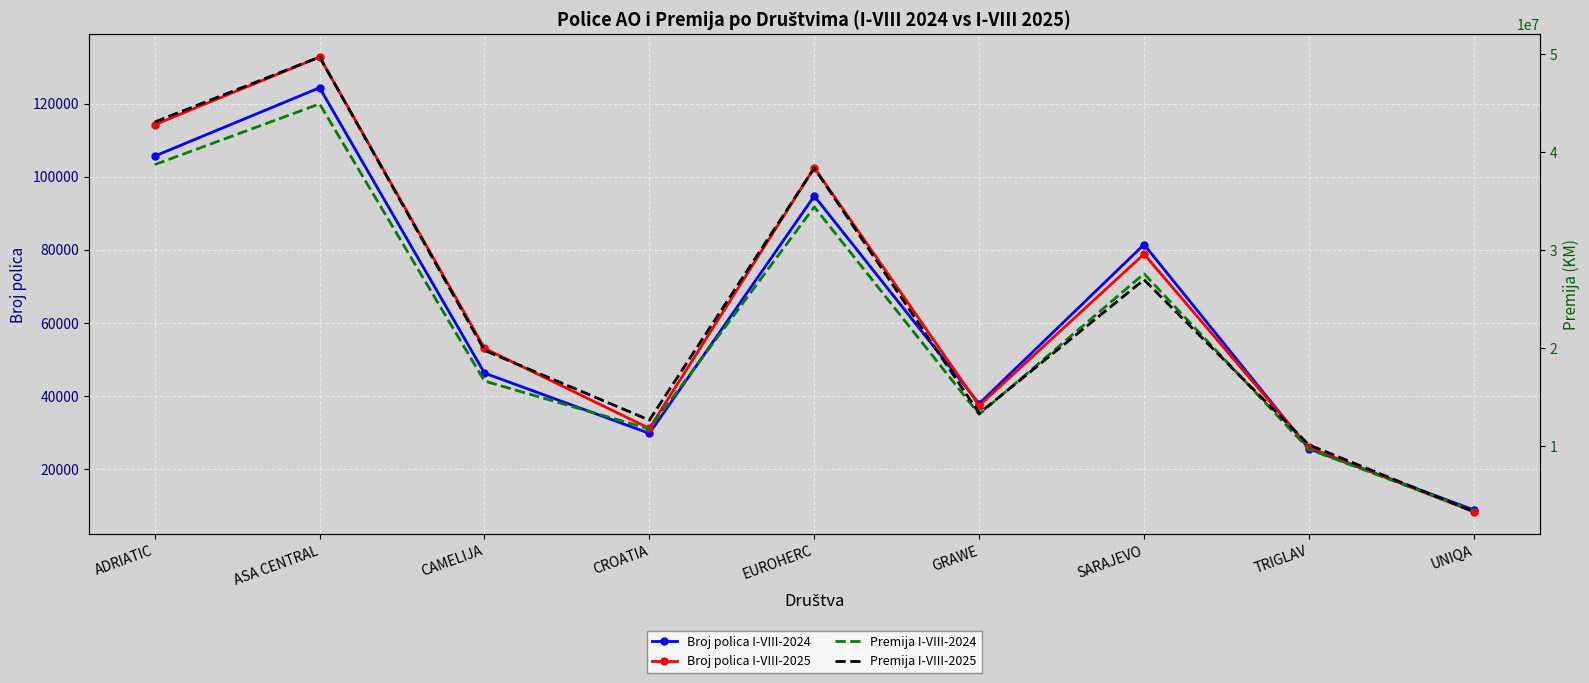

Where does the Broj polica I-VIII-2025 series first go above 53086?

ADRIATIC